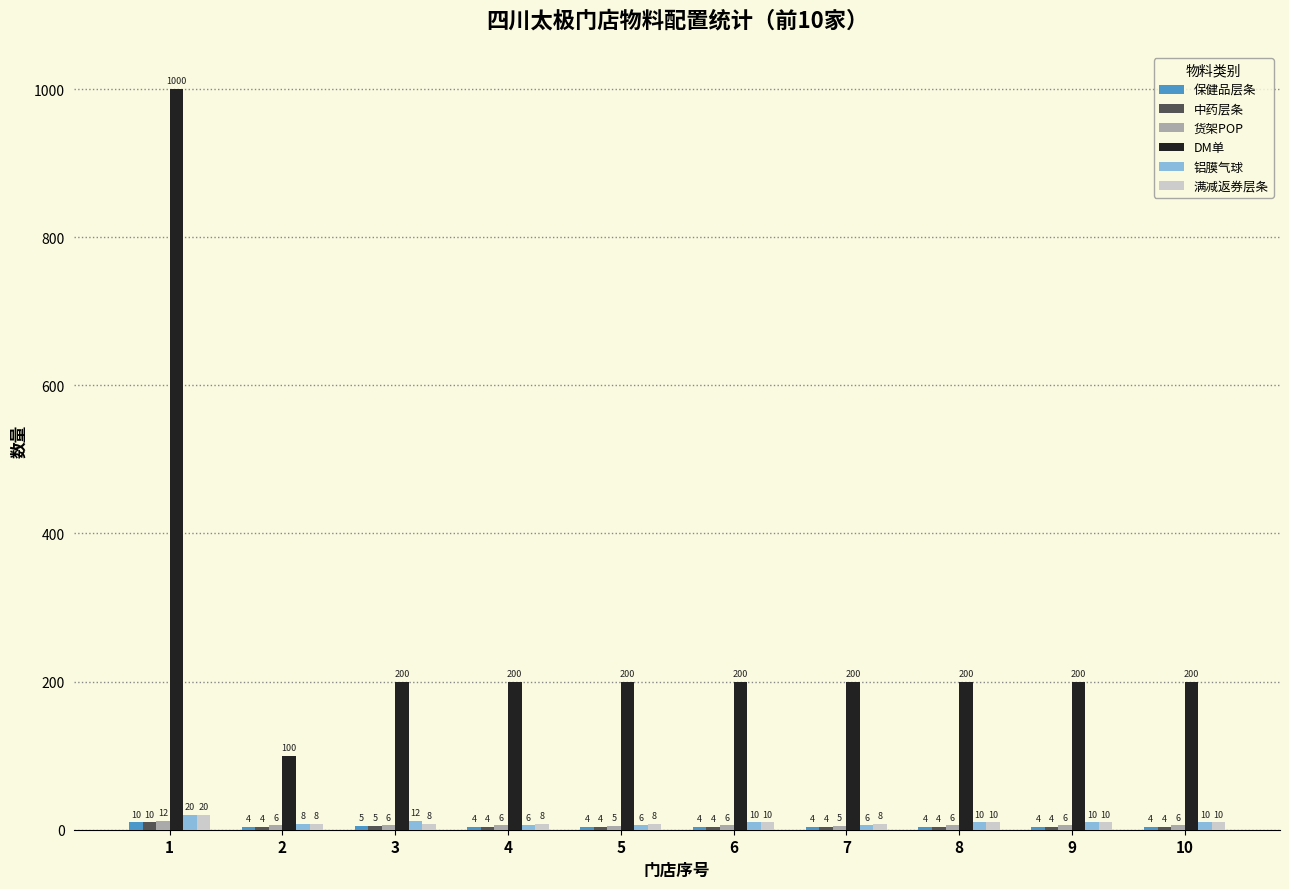

What is the approximate value of 货架POP at 3?

6